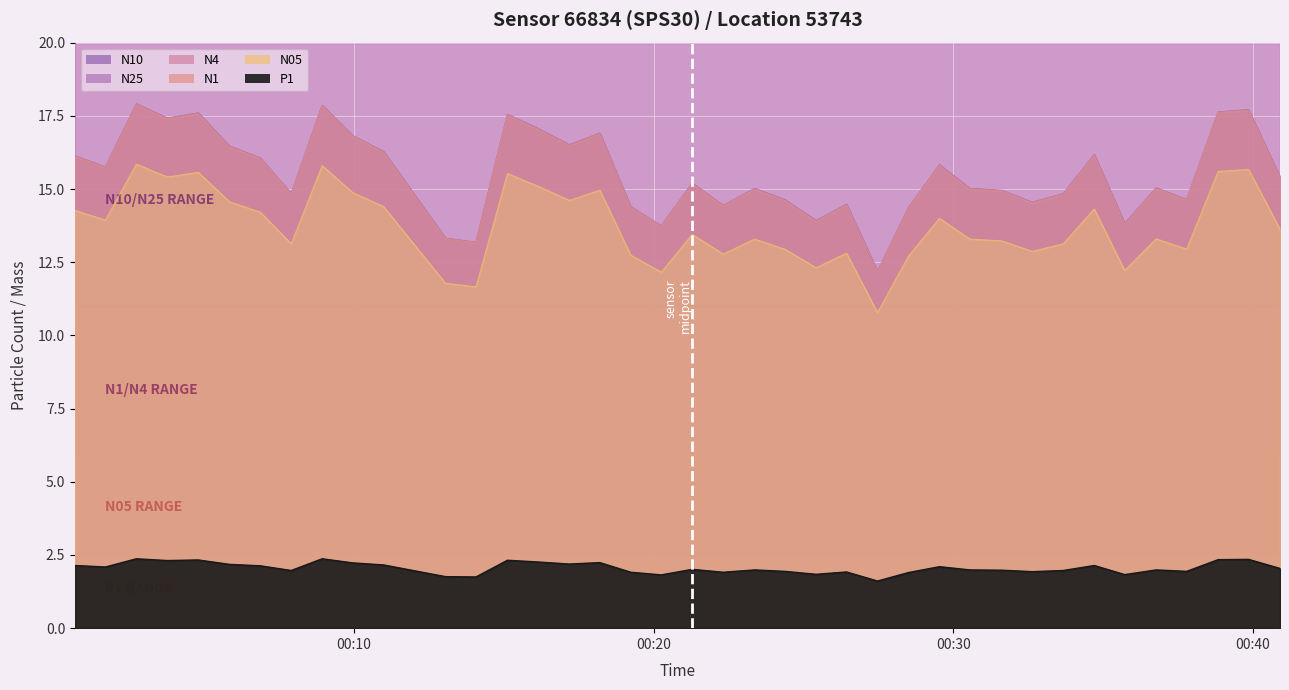

Is the value of N1 at 4 greater than the value of N25 at 7?

Yes